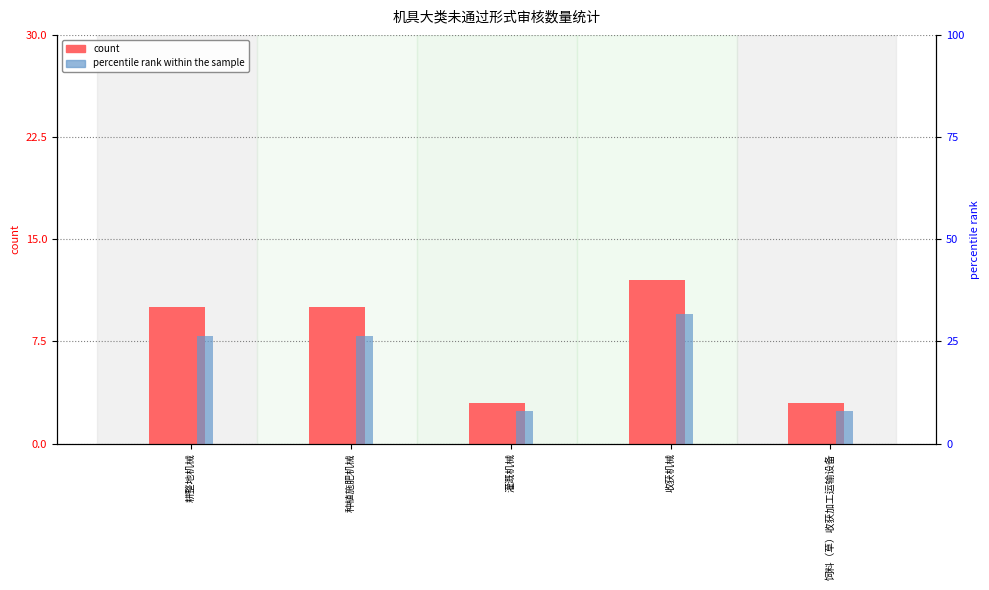

Which series has the largest total across all categories?

percentile rank within the sample